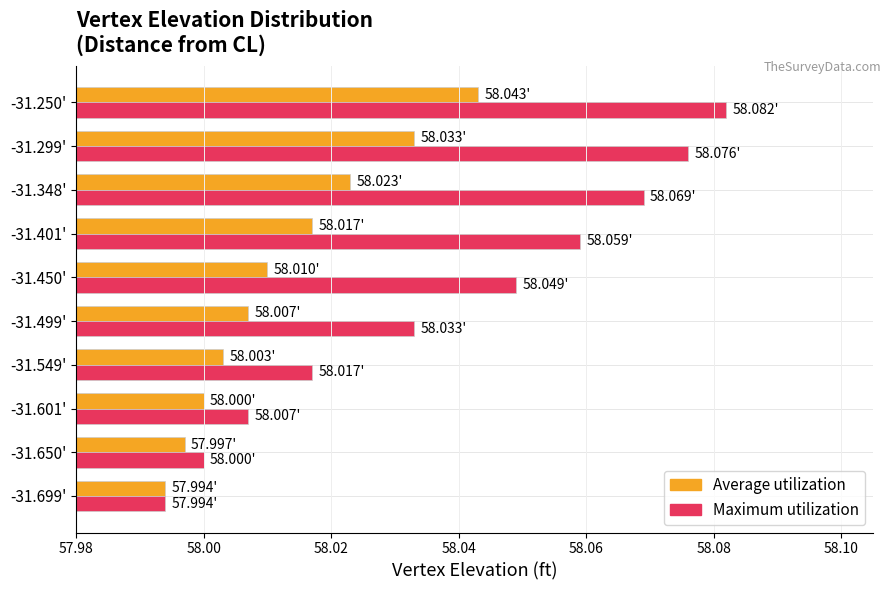

At which label is Maximum utilization closest to 58?

-31.650'